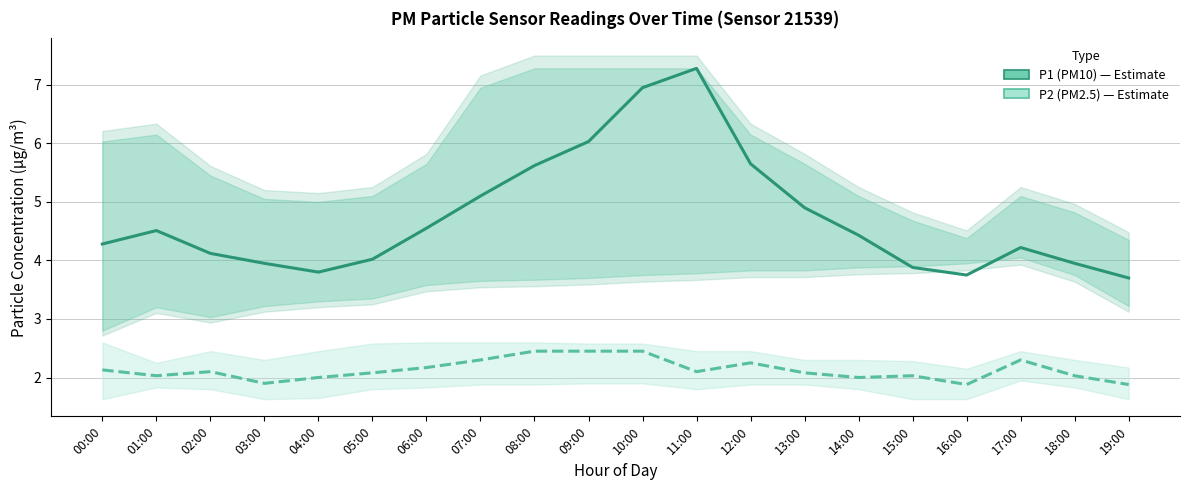

At how many categories does at least one series exceed 6?

3